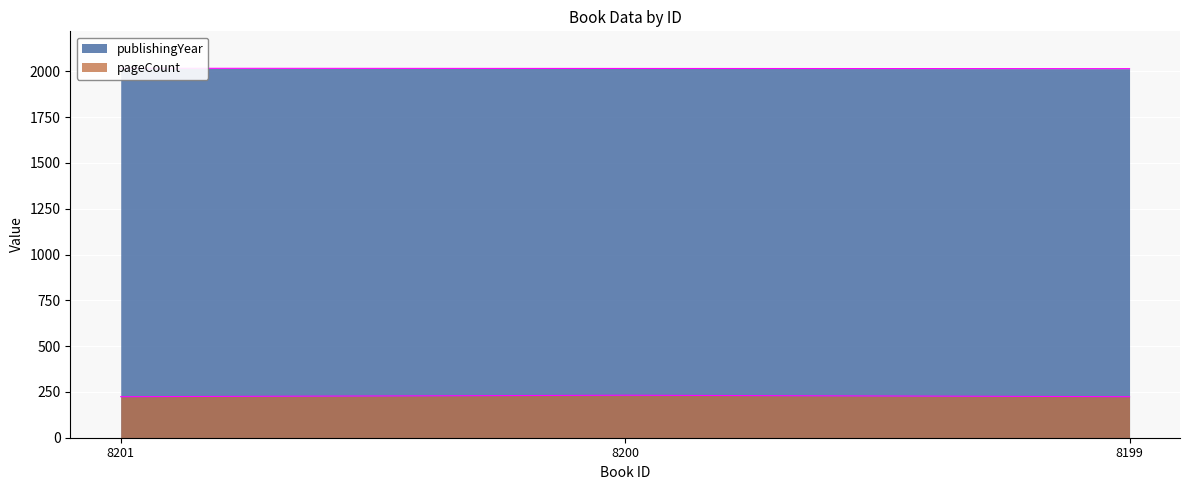

Rank the categories by pageCount value from highest to lowest.

8200, 8201, 8199